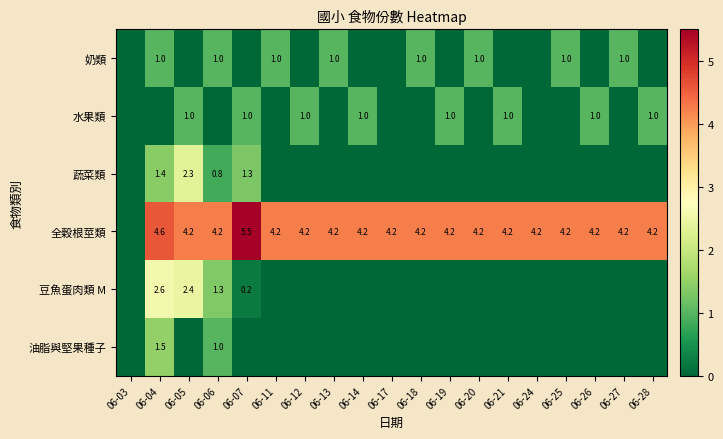

True or false: 水果類 has a value of 0.6 at 06-14.

False